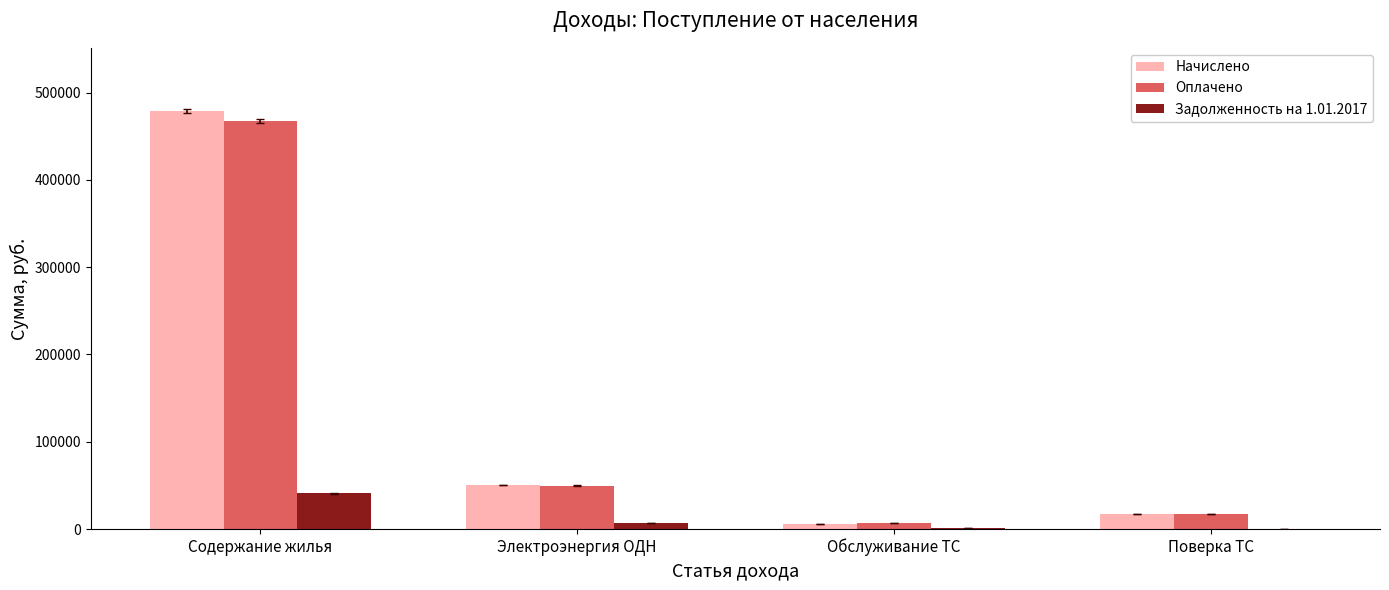

How many values in the Начислено series exceed 50328?

2